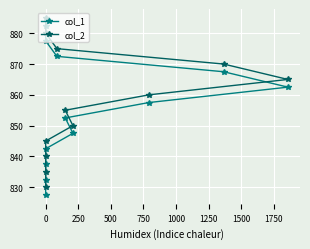

What is the difference between the maximum and minimum values in the col_2 series?

55.0